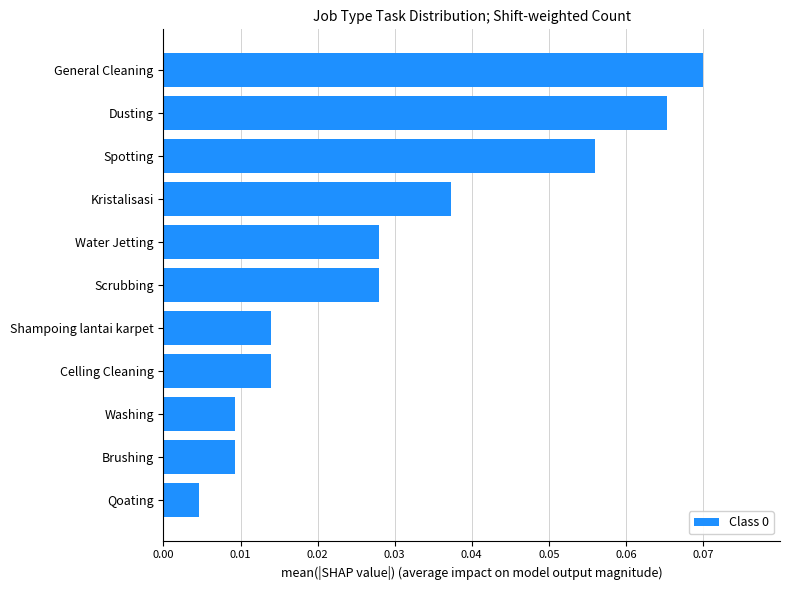

Which label corresponds to the largest value in the chart?

General Cleaning